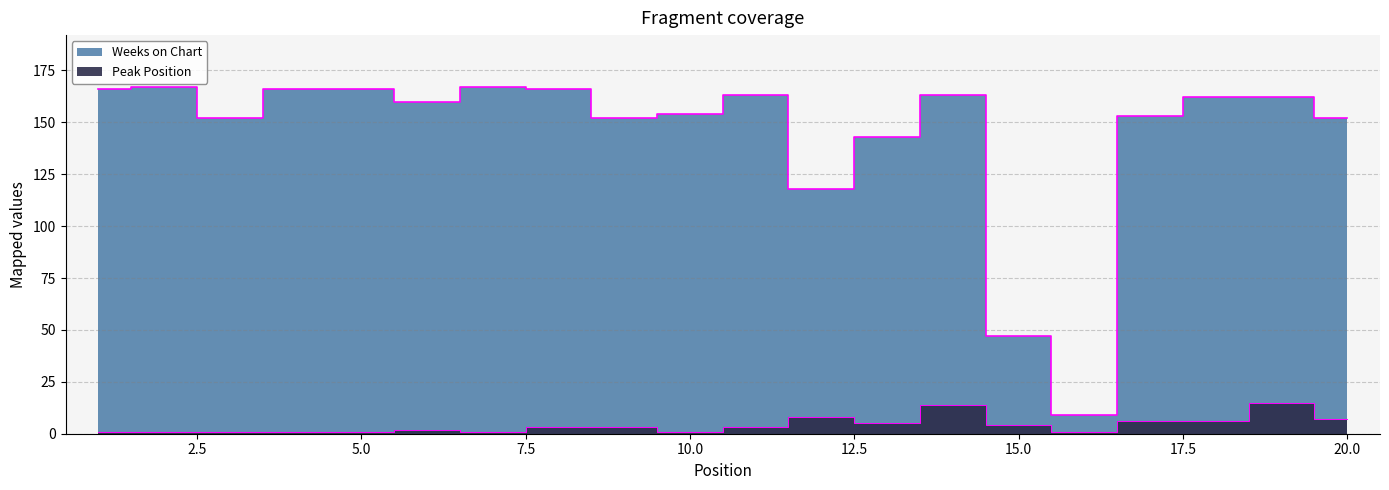

Reading left to right, extract all data points from this chart.

Weeks on Chart: 166	167	152	166	166	160	167	166	152	154	163	118	143	163	47	9	153	162	162	152
Peak Position: 1	1	1	1	1	2	1	3	3	1	3	8	5	14	4	1	6	6	15	7